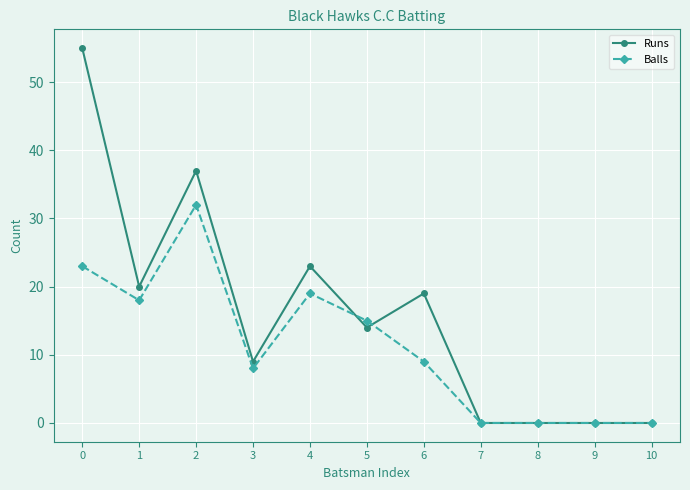

How many categories are shown in the chart?

11